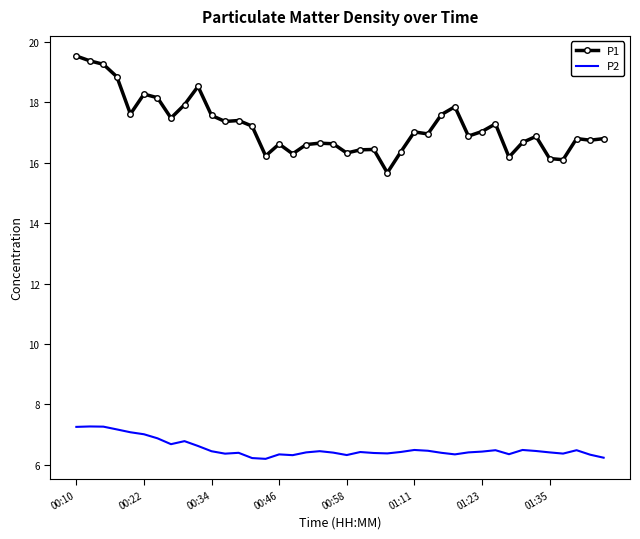

True or false: P1 and P2 intersect in this chart.

False